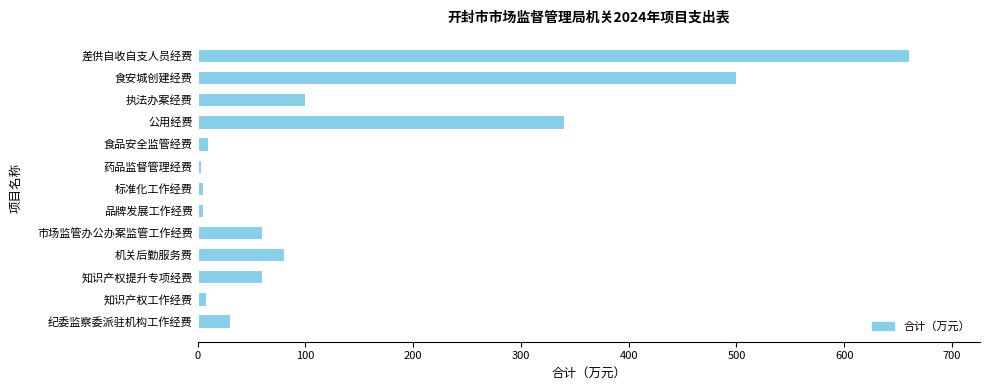

What is the approximate value at 执法办案经费?

100